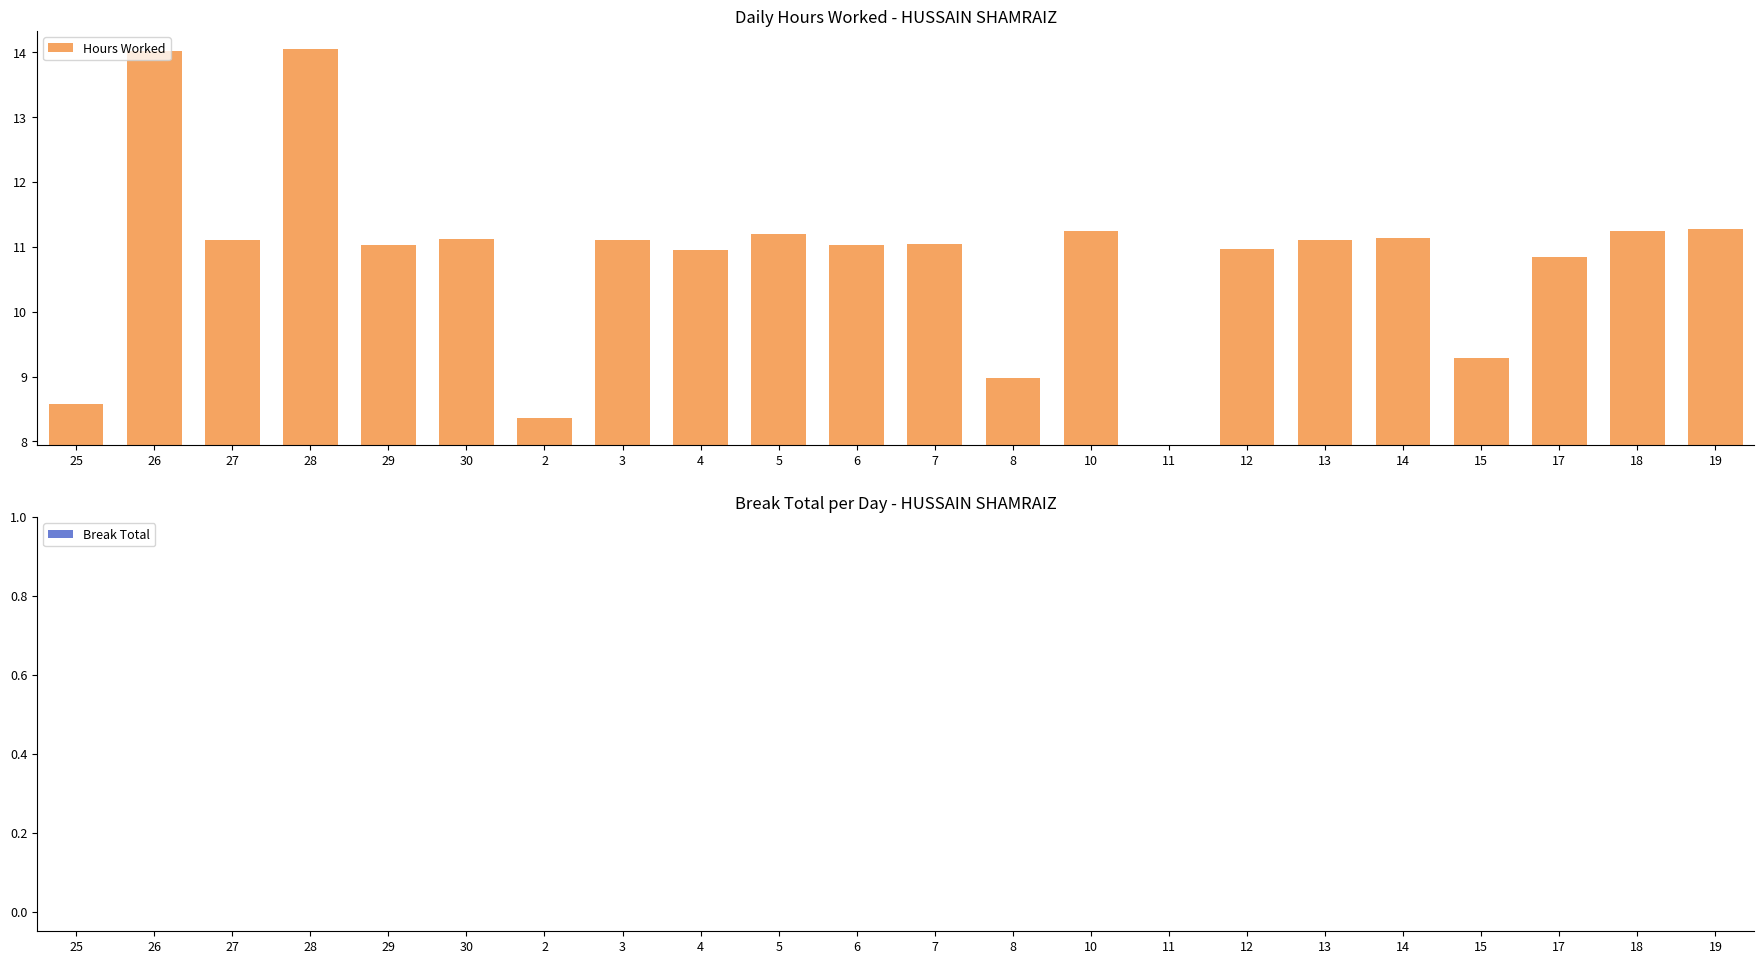

Reading right to left, extract all data points from this chart.

Hours Worked: 19=11.3	18=11.2	17=10.8	15=9.3	14=11.1	13=11.1	12=11.0	11=0.0	10=11.2	8=9.0	7=11.1	6=11.0	5=11.2	4=10.9	3=11.1	2=8.4	30=11.1	29=11.0	28=14.1	27=11.1	26=14.0	25=8.6
Break Total: 19=0.0	18=0.0	17=0.0	15=0.0	14=0.0	13=0.0	12=0.0	11=0.0	10=0.0	8=0.0	7=0.0	6=0.0	5=0.0	4=0.0	3=0.0	2=0.0	30=0.0	29=0.0	28=0.0	27=0.0	26=0.0	25=0.0